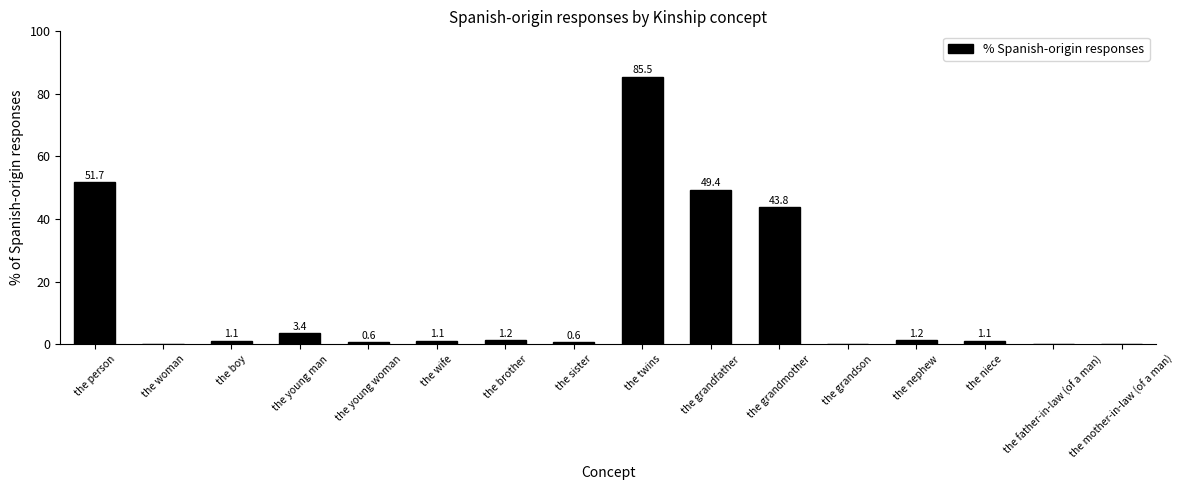

The value at the person is 51.7. True or false?

True